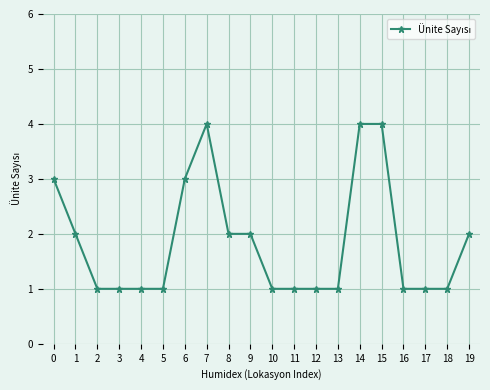

What is the greatest value displayed?

4